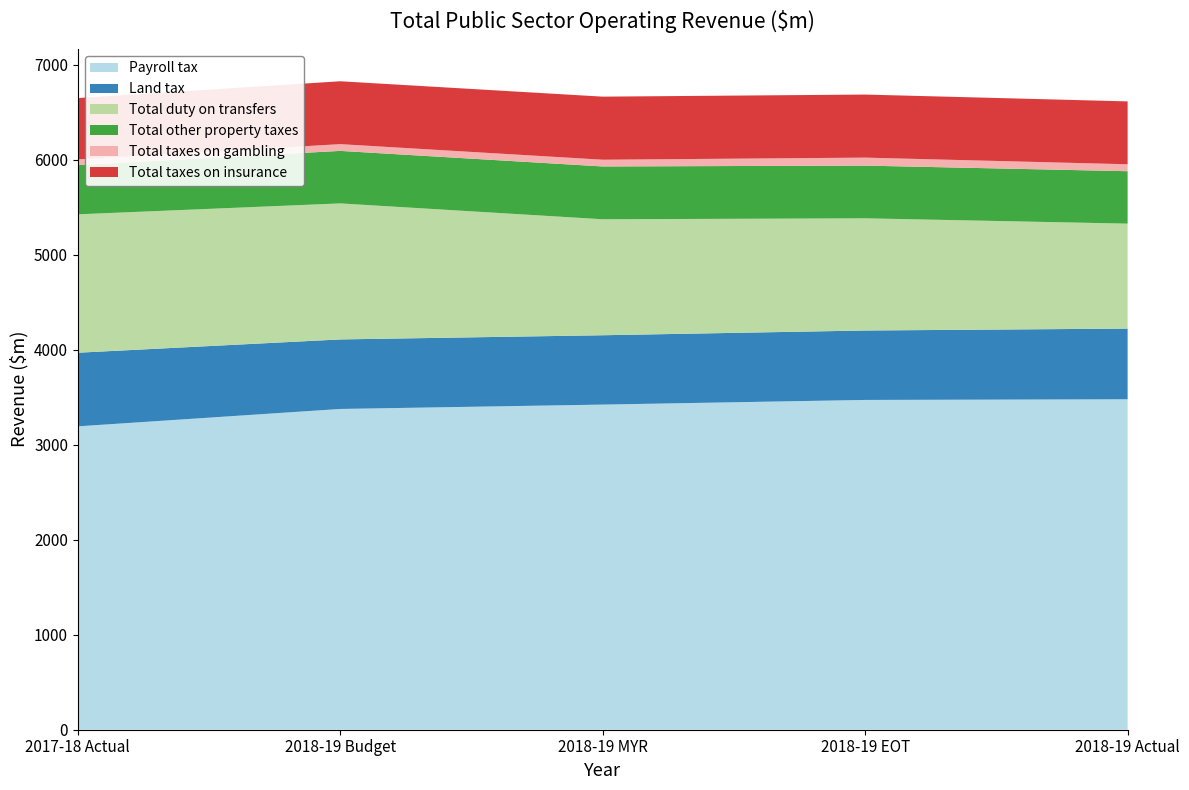

Reading left to right, list all the values displayed in this chart.

Payroll tax: 2017-18 Actual=3194	2018-19 Budget=3377	2018-19 MYR=3423	2018-19 EOT=3472	2018-19 Actual=3479
Land tax: 2017-18 Actual=775	2018-19 Budget=732	2018-19 MYR=730	2018-19 EOT=731	2018-19 Actual=744
Total duty on transfers: 2017-18 Actual=1457	2018-19 Budget=1432	2018-19 MYR=1221	2018-19 EOT=1181	2018-19 Actual=1105
Total other property taxes: 2017-18 Actual=518	2018-19 Budget=553	2018-19 MYR=556	2018-19 EOT=555	2018-19 Actual=552
Total taxes on gambling: 2017-18 Actual=61	2018-19 Budget=71	2018-19 MYR=71	2018-19 EOT=84	2018-19 Actual=73
Total taxes on insurance: 2017-18 Actual=645	2018-19 Budget=662	2018-19 MYR=664	2018-19 EOT=664	2018-19 Actual=662